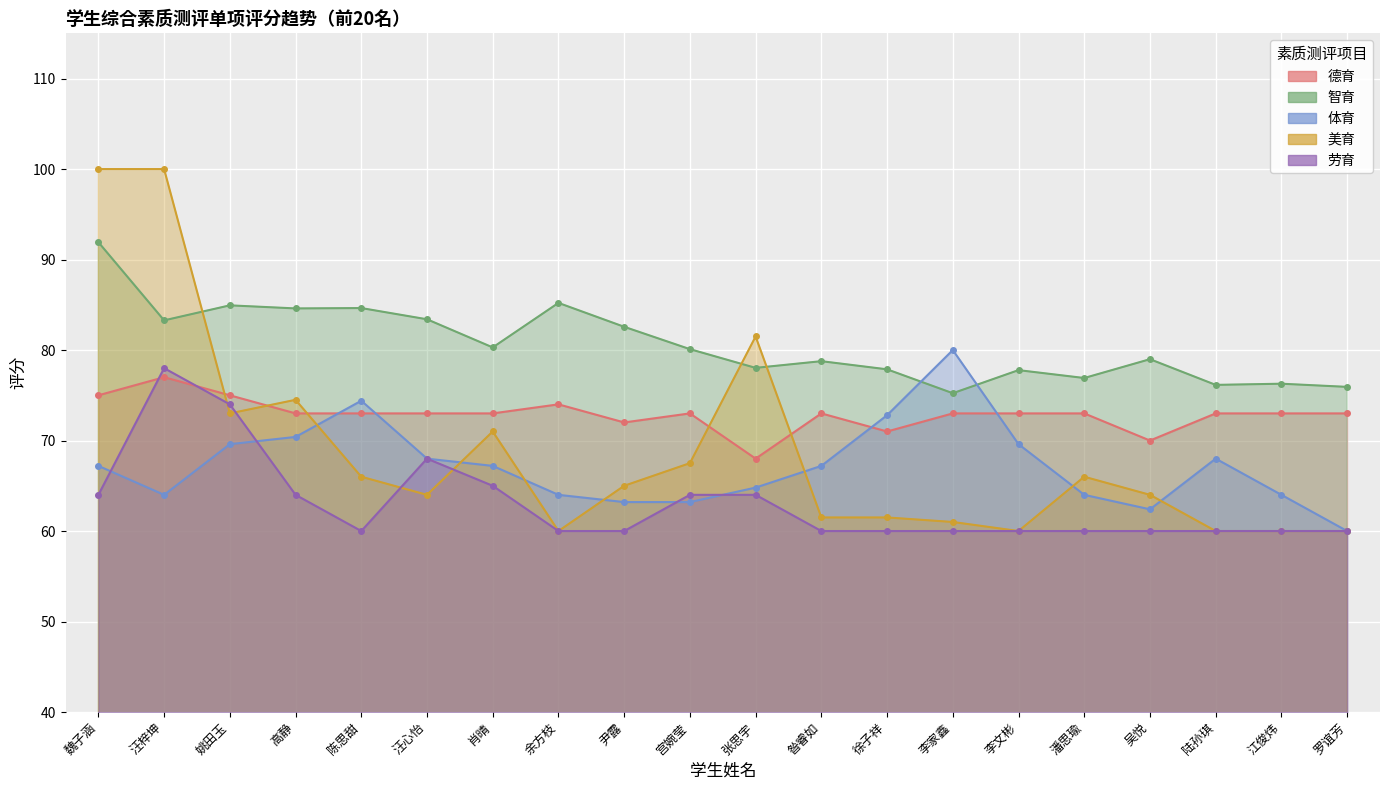

At how many categories does at least one series exceed 80?

11